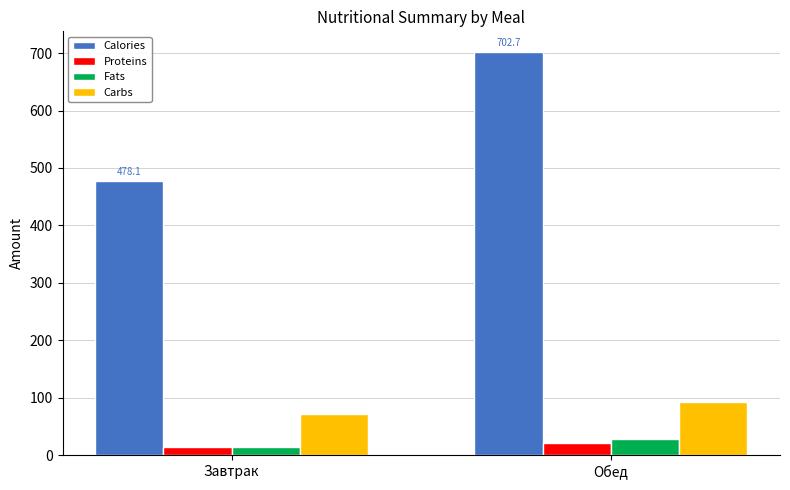

Reading left to right, transcribe all the data shown in this chart.

Calories: Завтрак=478.1	Обед=702.7
Proteins: Завтрак=15.1	Обед=21.5
Fats: Завтрак=15.0	Обед=28.7
Carbs: Завтрак=71.1	Обед=92.3